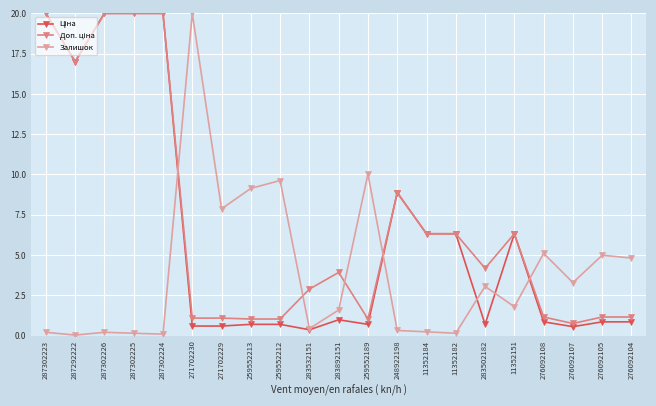

What is the maximum value shown in the chart?

20.0